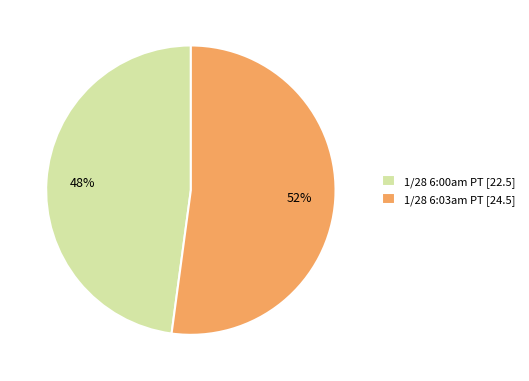

Which slice is the smallest?

1/28 6:00am PT